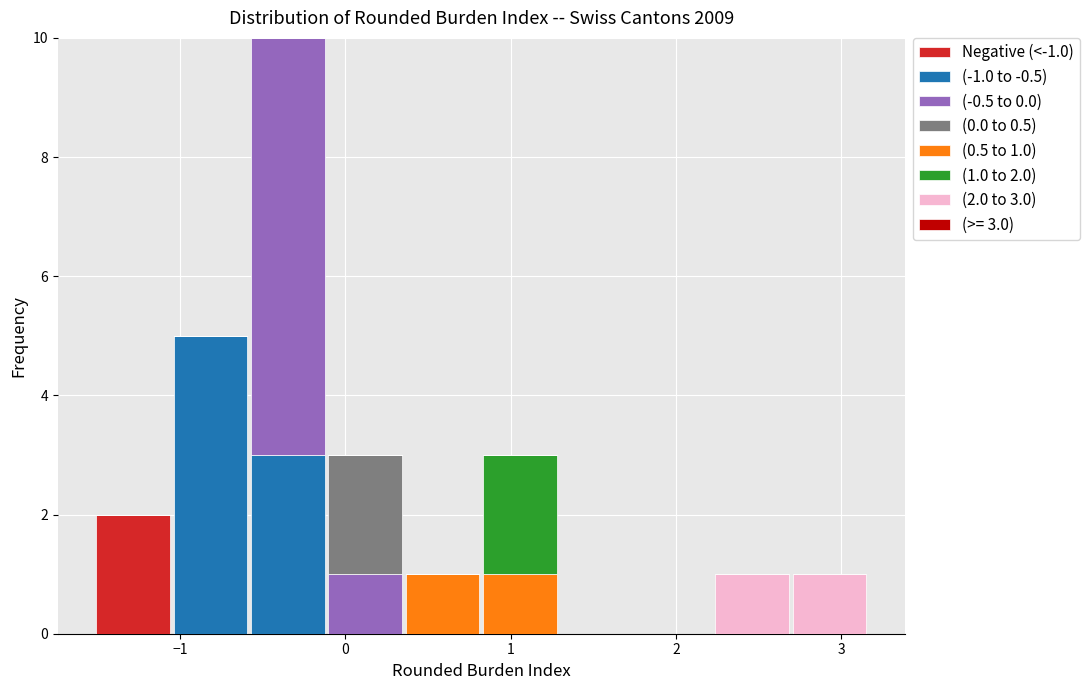

Which range on the x-axis has the tallest stacked bar (by total height)?

-0.6 to -0.1